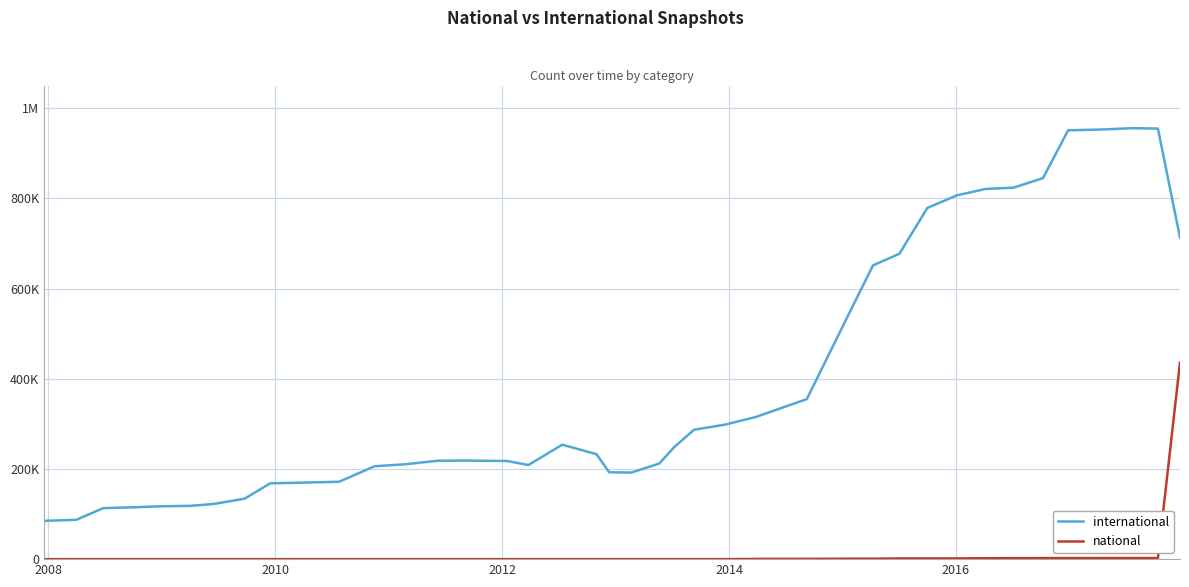

What are all the series names shown in the legend?

international, national